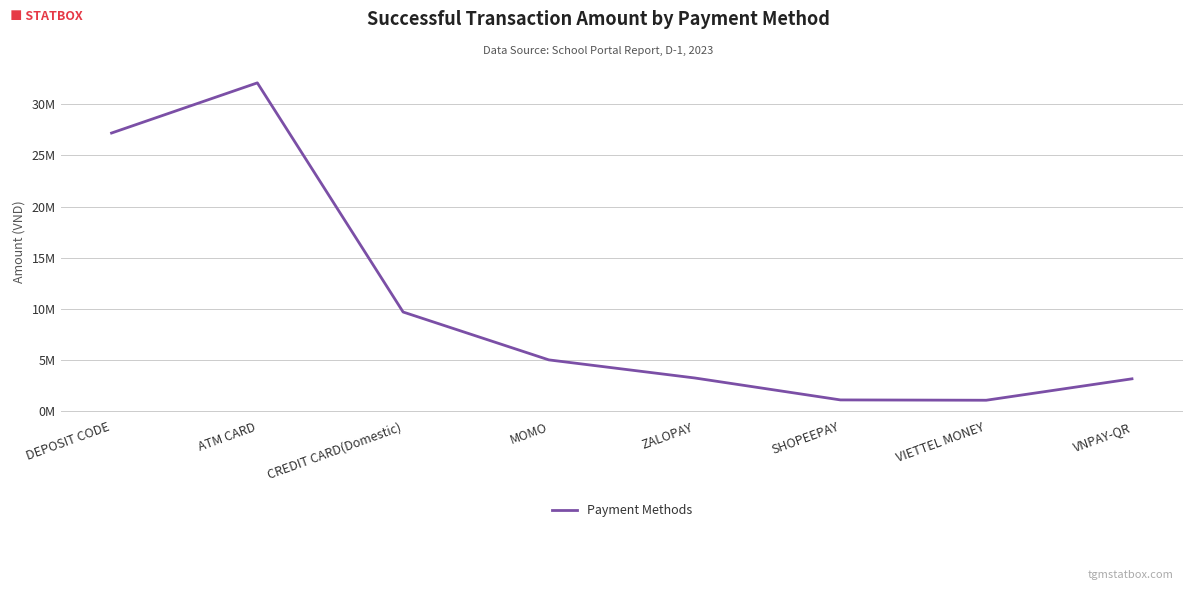

Approximately how many times larger is the value at SHOPEEPAY compared to CREDIT CARD(Domestic)?

0.1